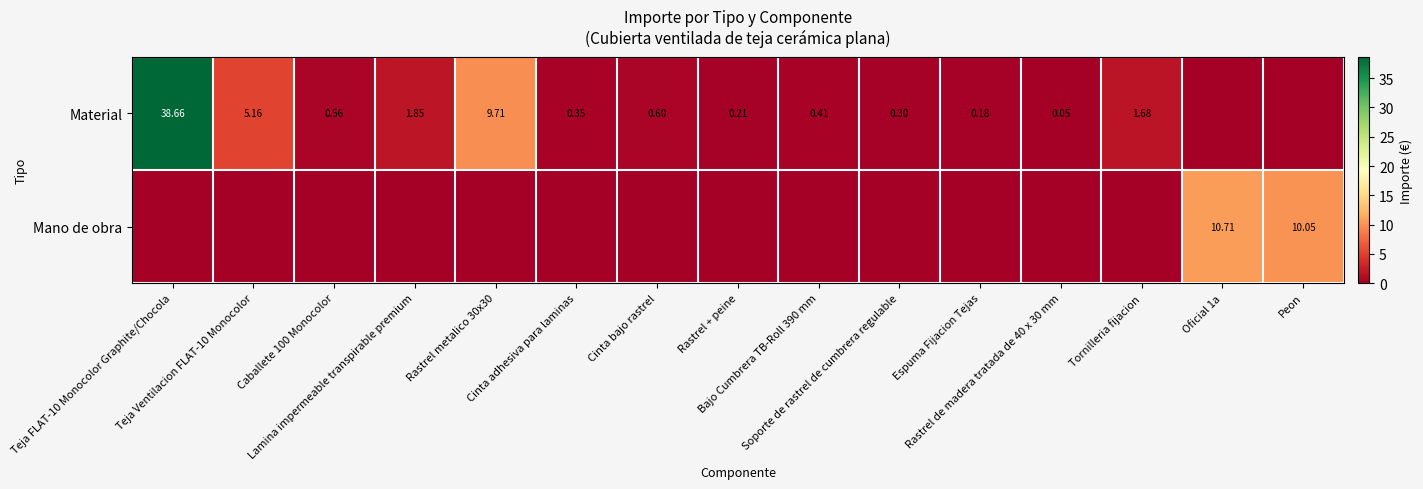

Is it true that Mano de obra equals 3.7 at Espuma Fijacion Tejas?

False